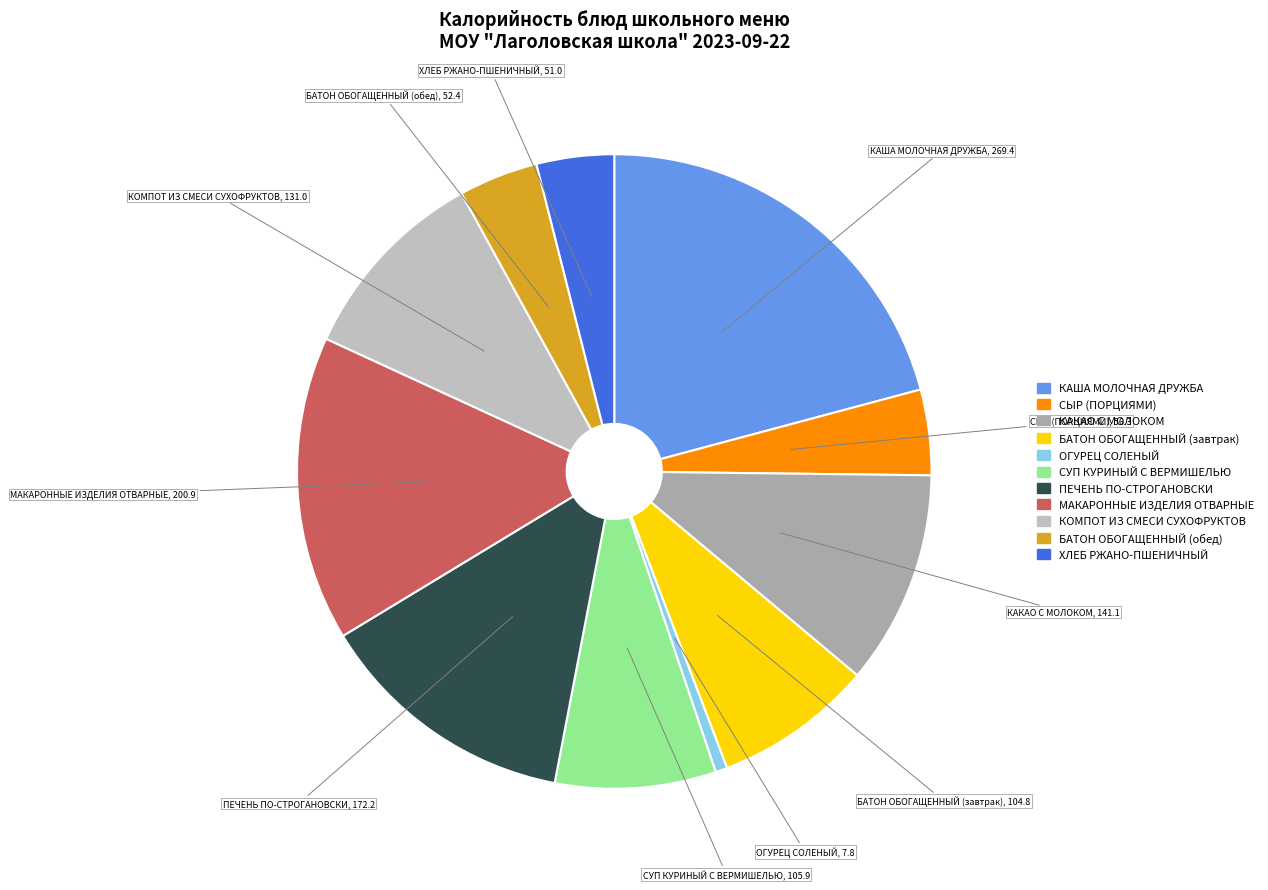

Is МАКАРОННЫЕ ИЗДЕЛИЯ ОТВАРНЫЕ the majority of the pie?

No